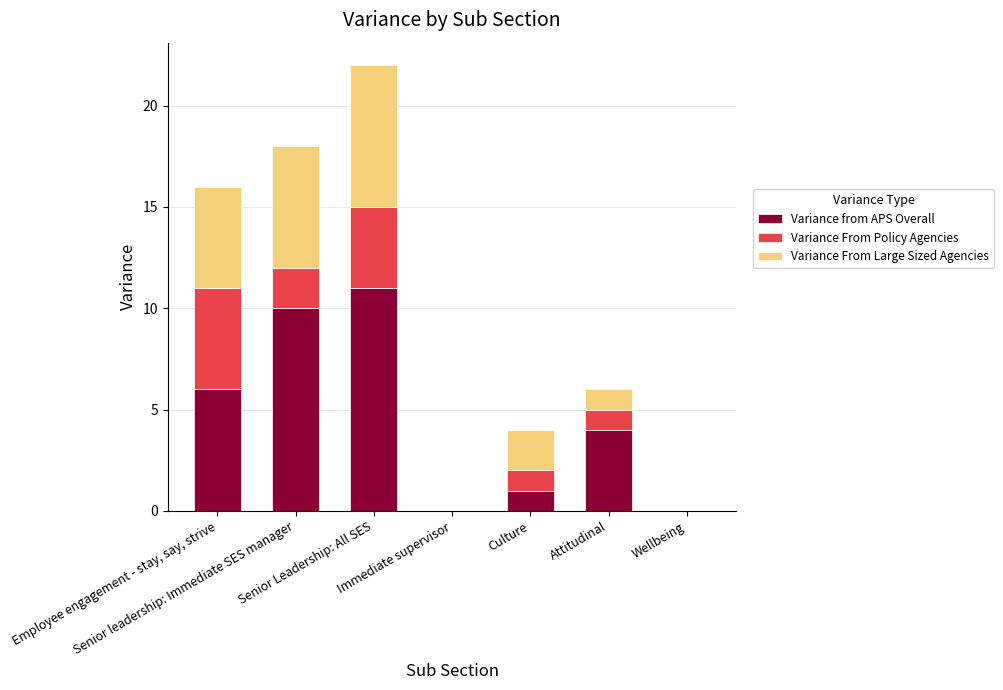

How many data points does each series have?

7